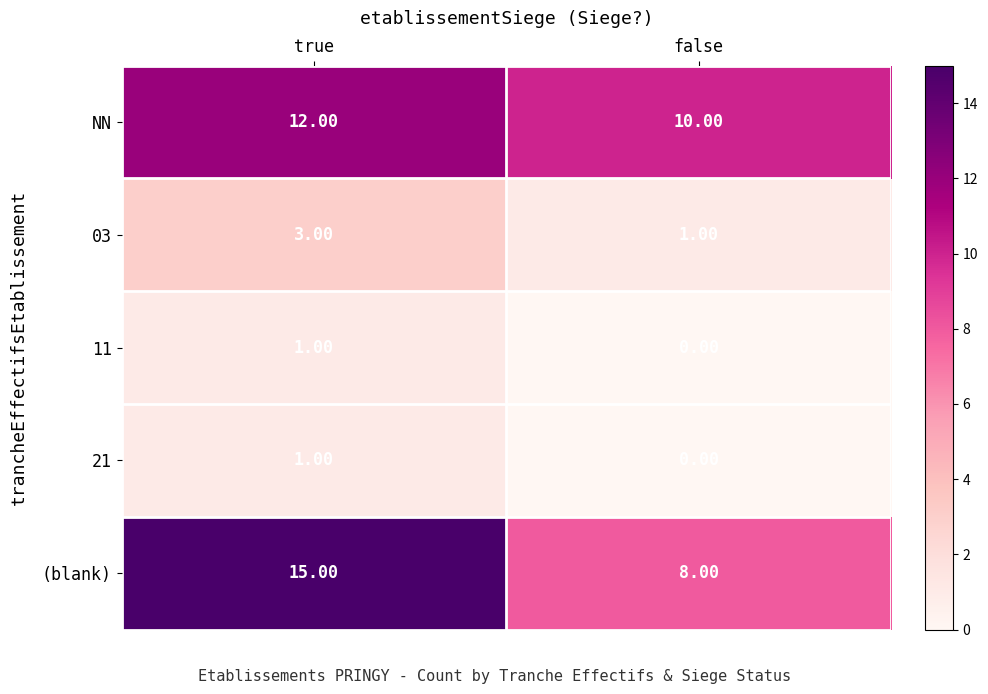

Which series changed the most between true and false?

(blank)